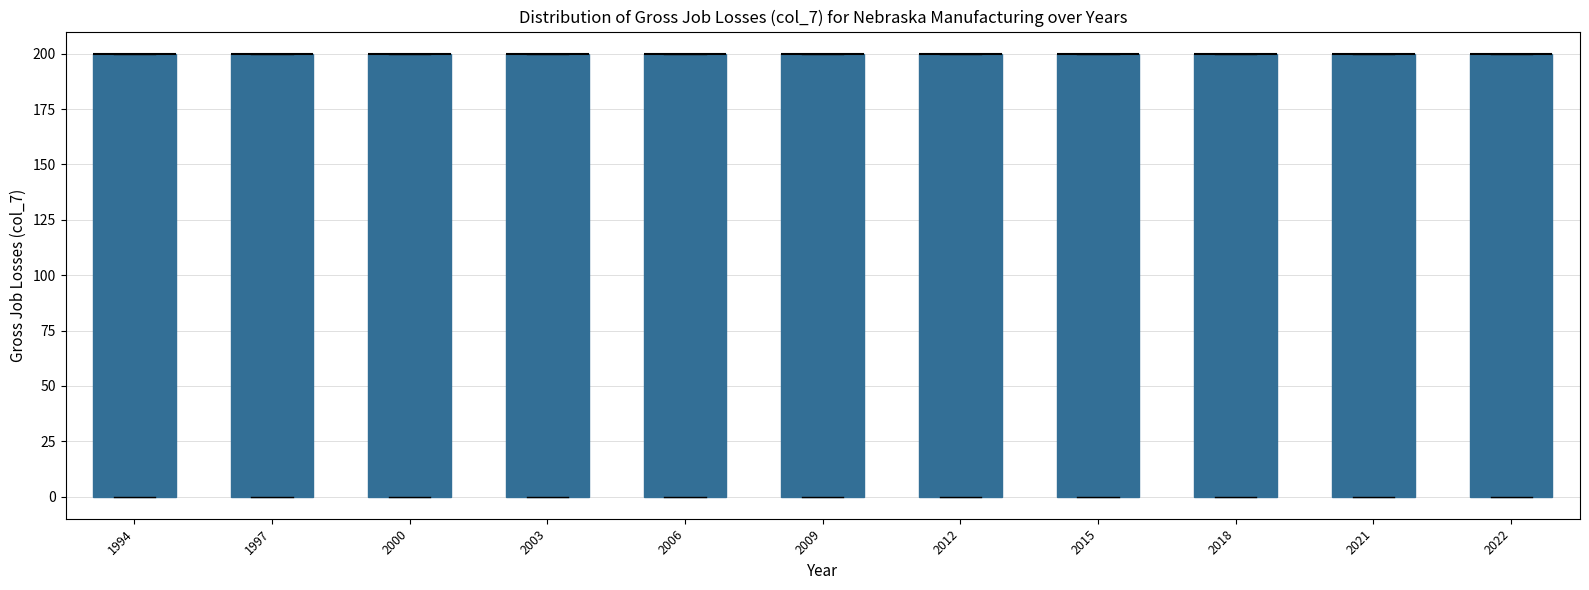

Where is the upper edge of the box at x = 2018 on the y-axis? The values are not printed on the chart, so give them approximately, as read against the axis.

200